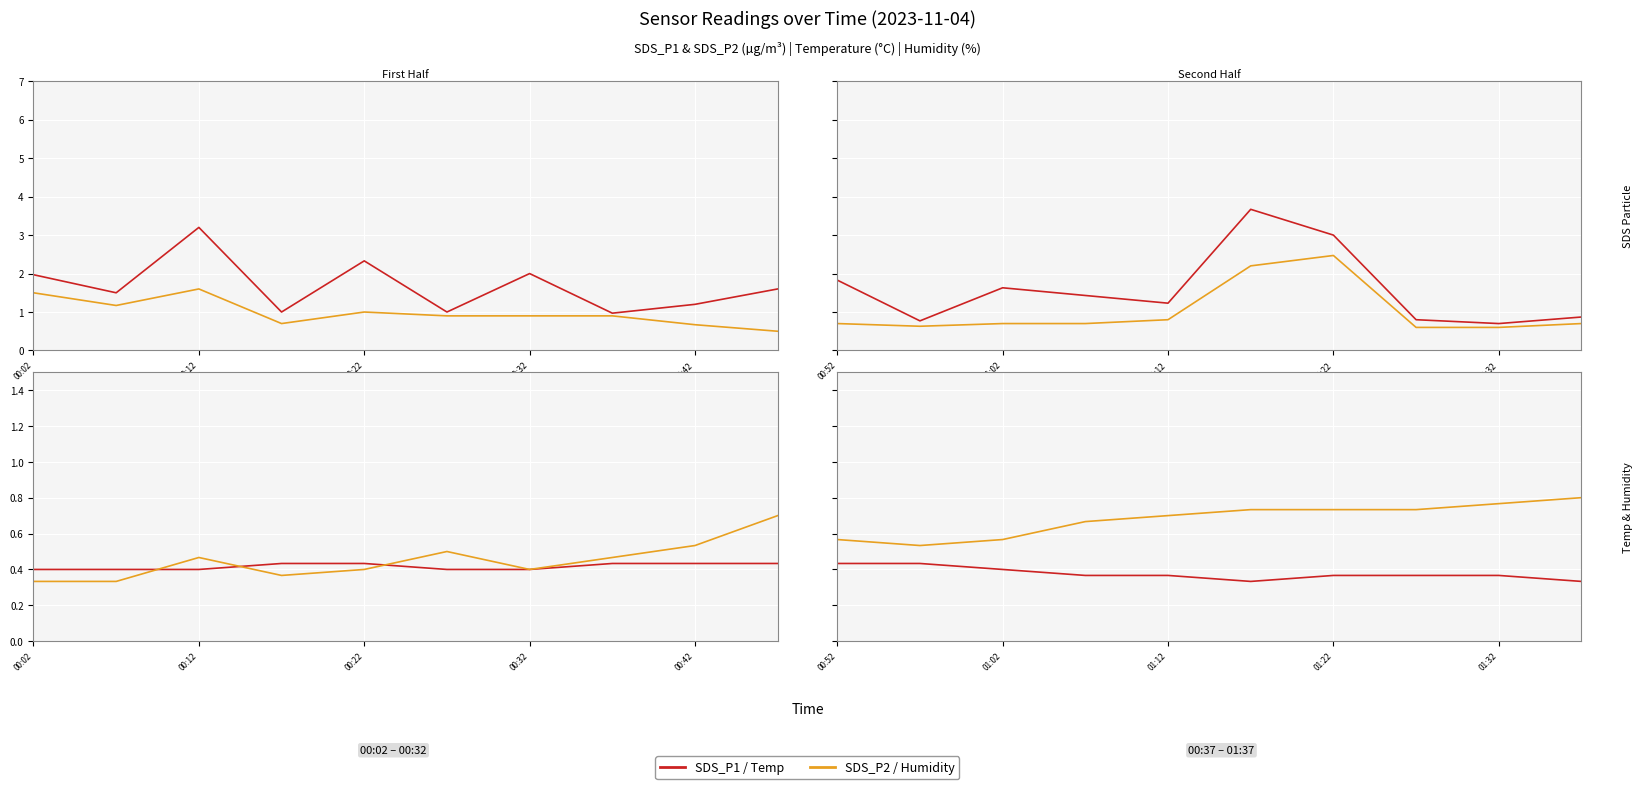

True or false: SDS_P2 and Humidity intersect in this chart.

True